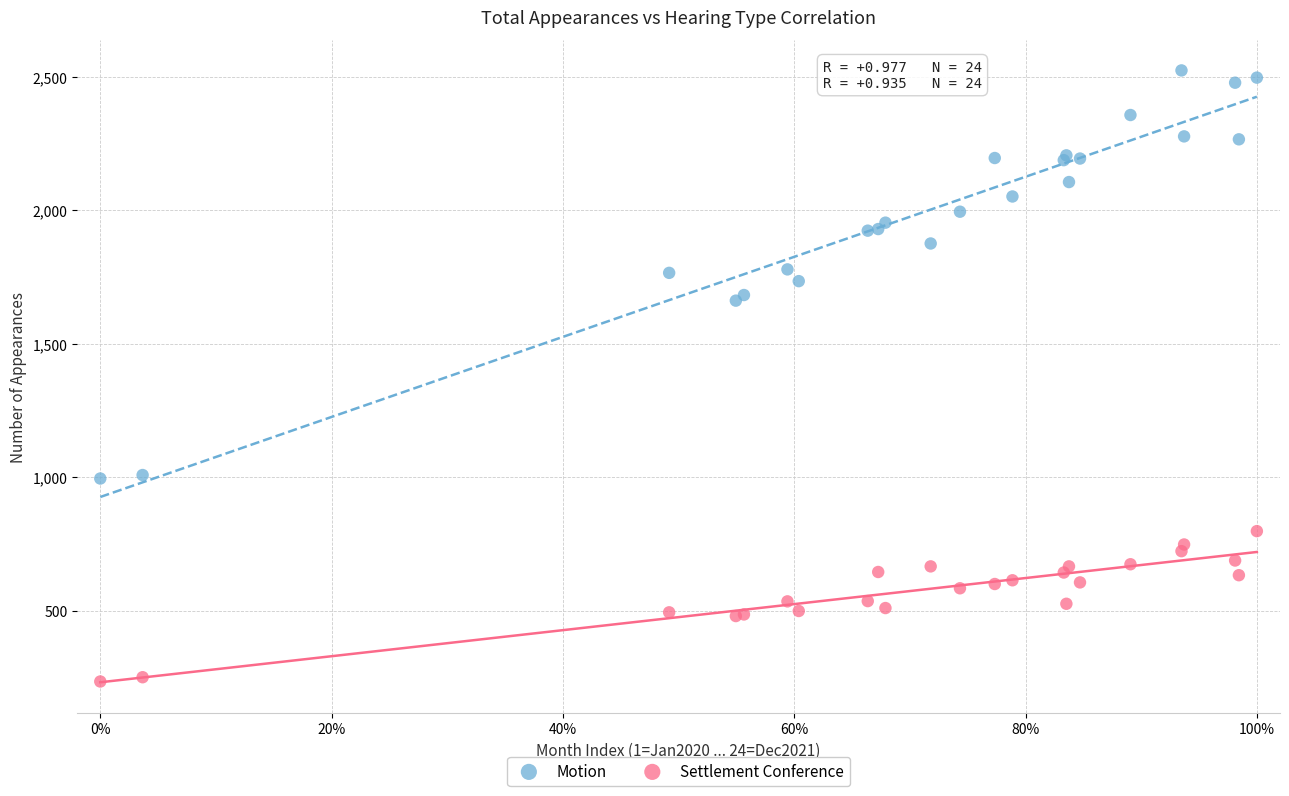

Which series reaches the minimum Y coordinate?

Settlement Conference